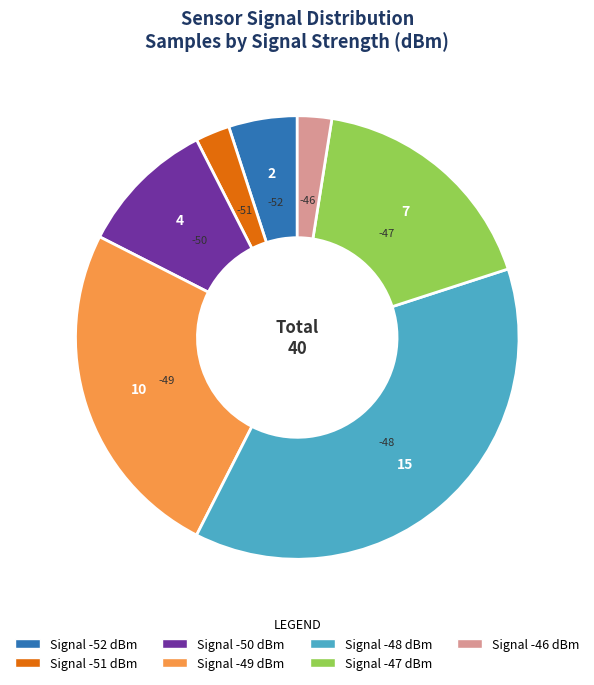

Is there any slice that represents more than half of the pie?

No